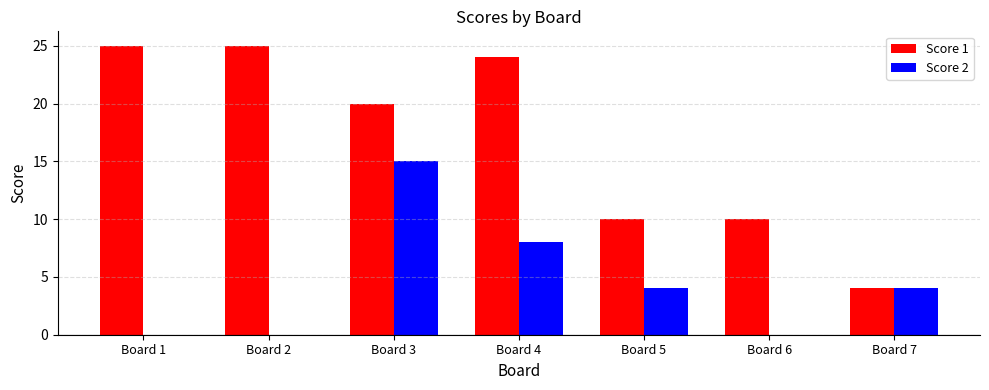

What is the greatest value displayed?

25